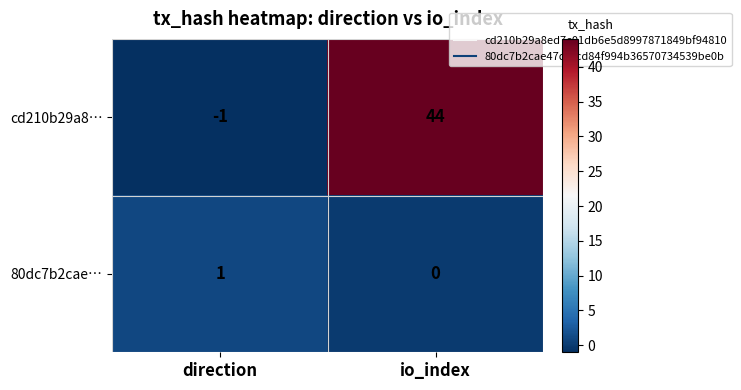

The 80dc7b2cae… series shows 2 at direction. True or false?

False